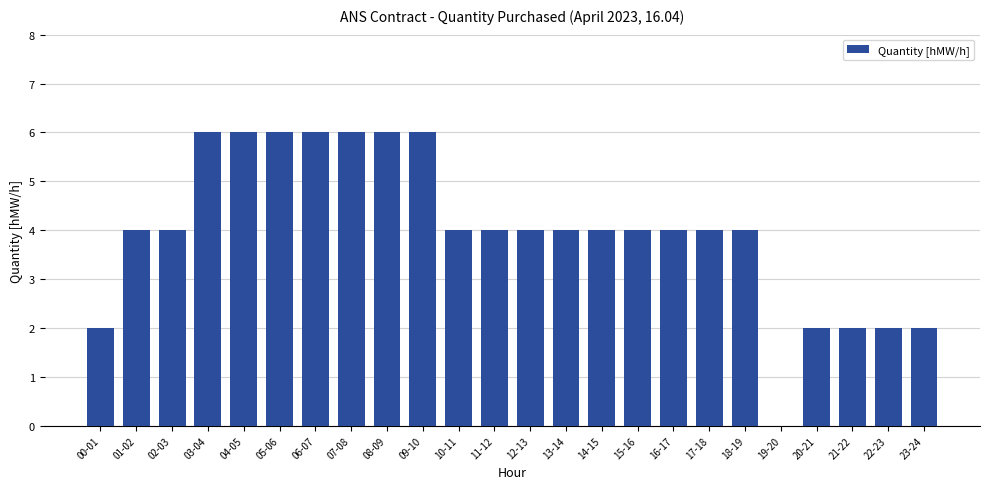

What is the difference between the values at 17-18 and 03-04?

2